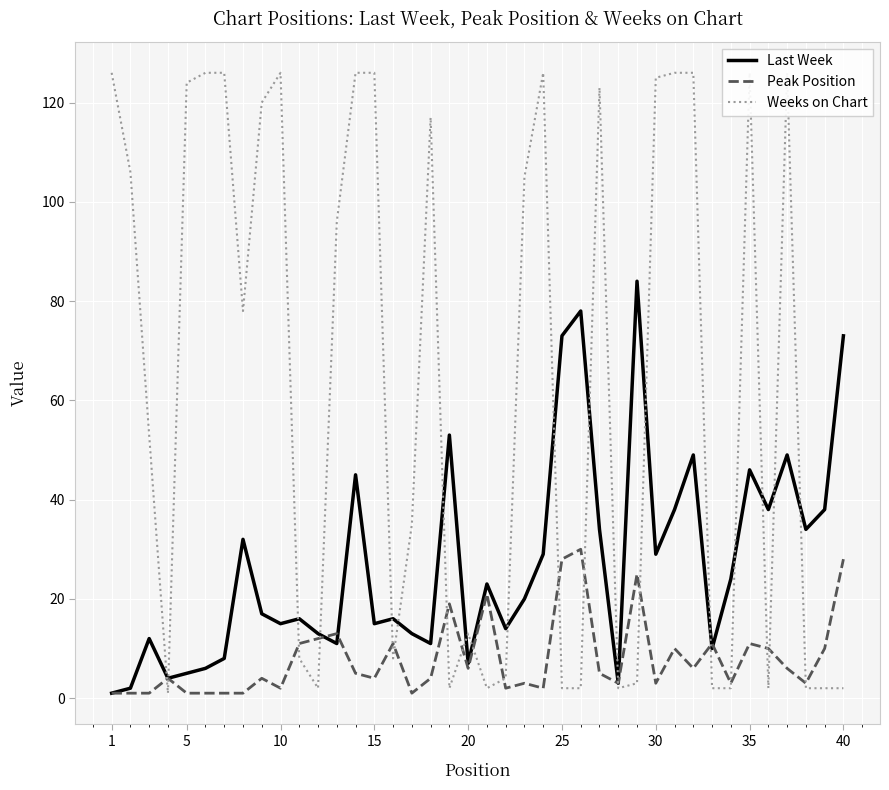

How many lines are shown in the chart?

3